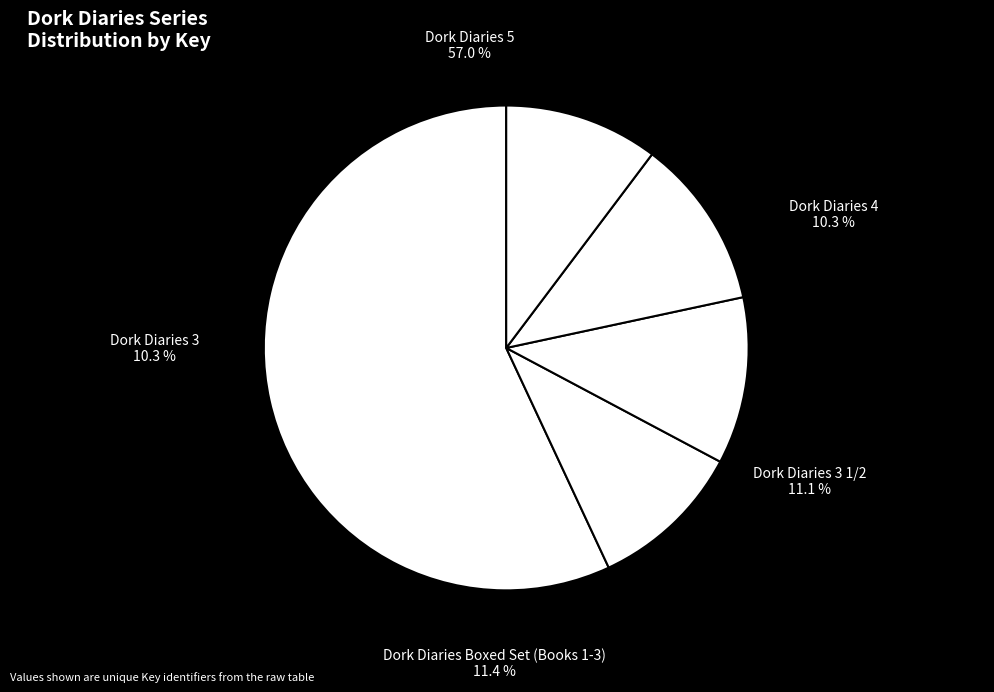

To the nearest percent, what is the combined percentage of Dork Diaries Boxed Set (Books 1-3) and Dork Diaries 4?

22%